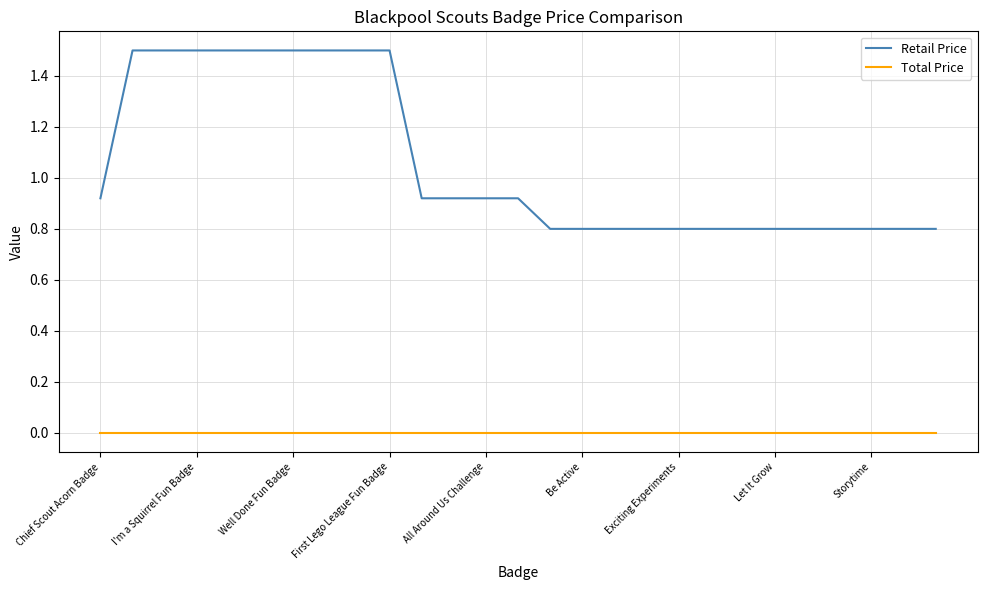

At how many categories does at least one series exceed 0?

27